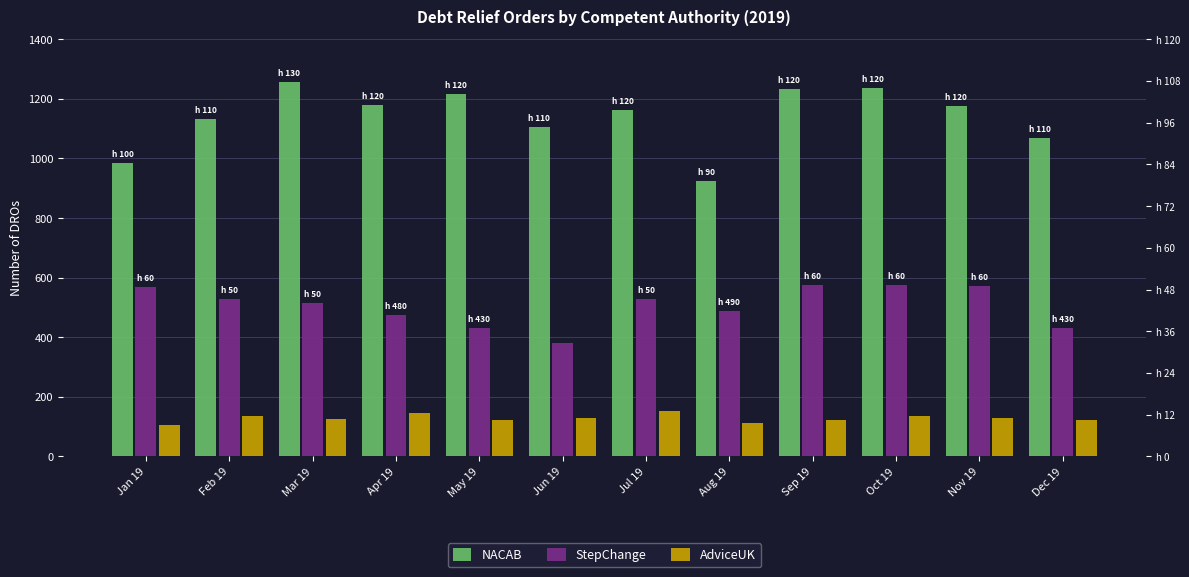

Which series changed the most between Jul 19 and Oct 19?

NACAB